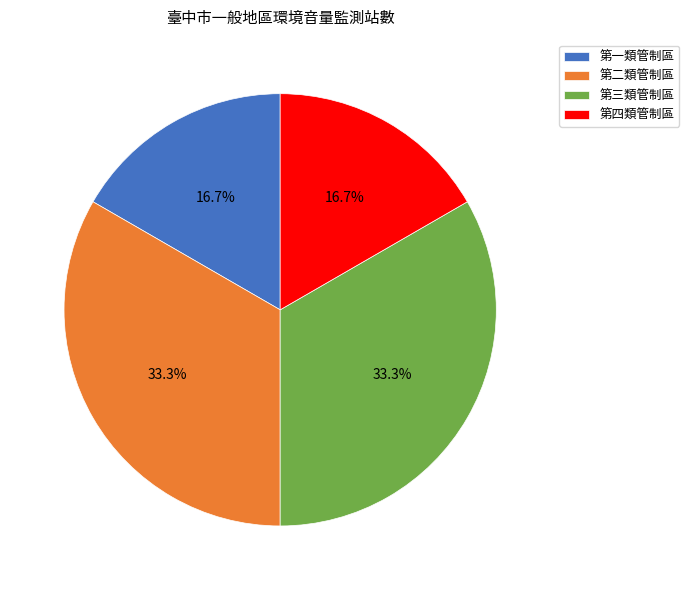

Which has a higher value, 第三類管制區 or 第四類管制區?

第三類管制區